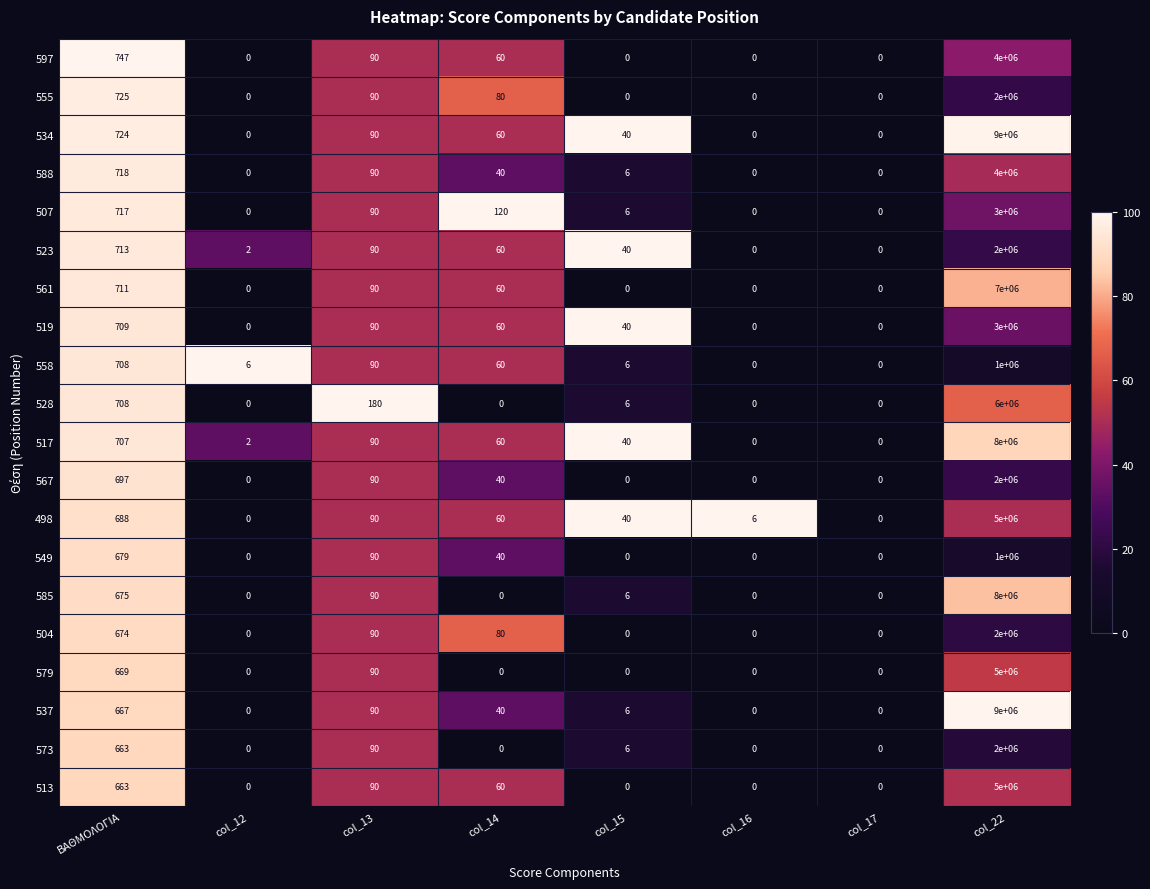

Is the value of 585 at col_16 greater than the value of 573 at col_13?

No